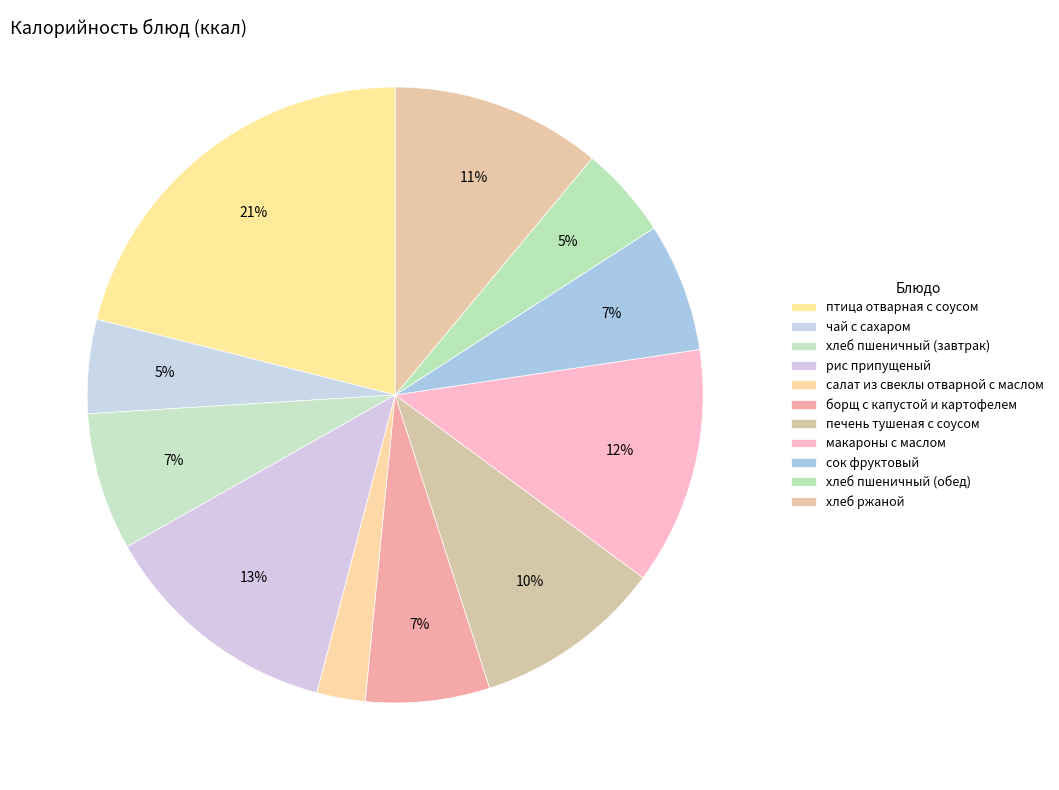

True or false: сок фруктовый accounts for 20% of the total.

False